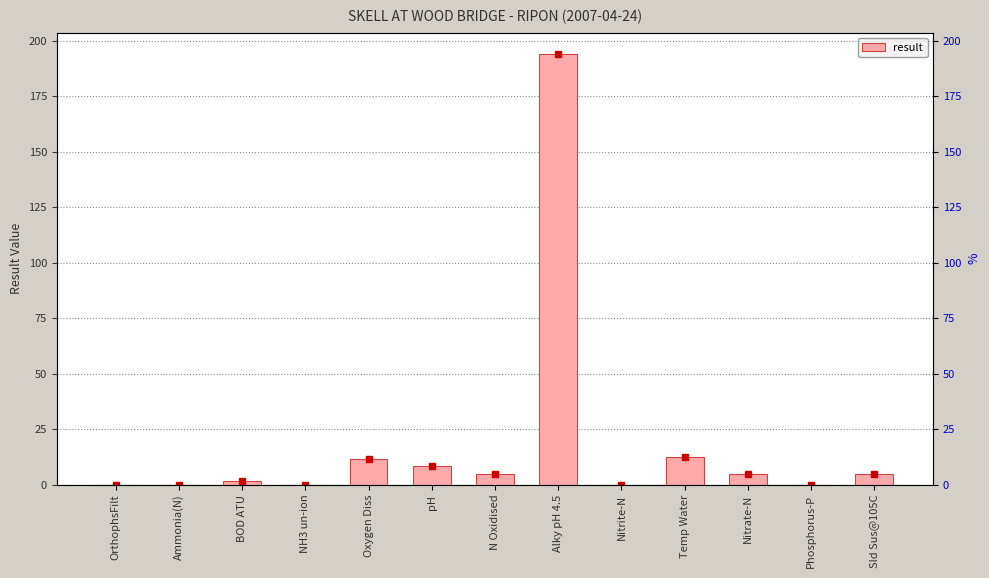

List the labels in order of value, smallest first.

NH3 un-ion, Nitrite-N, OrthophsFilt, Ammonia(N), Phosphorus-P, BOD ATU, Sld Sus@105C, Nitrate-N, N Oxidised, pH, Oxygen Diss, Temp Water, Alky pH 4.5